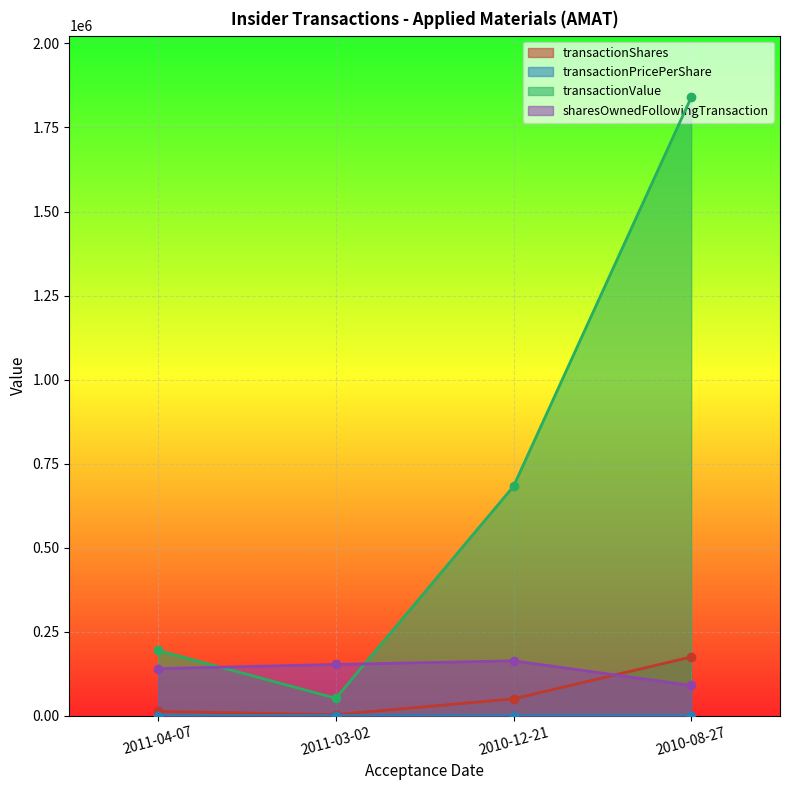

Reading right to left, what are all the values shown in this chart?

transactionShares: 2010-08-27=174782.0	2010-12-21=50000.0	2011-03-02=3165.0	2011-04-07=12523.0
transactionPricePerShare: 2010-08-27=10.5	2010-12-21=13.7	2011-03-02=16.4	2011-04-07=15.5
transactionValue: 2010-08-27=1839336.0	2010-12-21=682500.0	2011-03-02=51849.0	2011-04-07=194107.0
sharesOwnedFollowingTransaction: 2010-08-27=90000.0	2010-12-21=163165.0	2011-03-02=152523.0	2011-04-07=140000.0